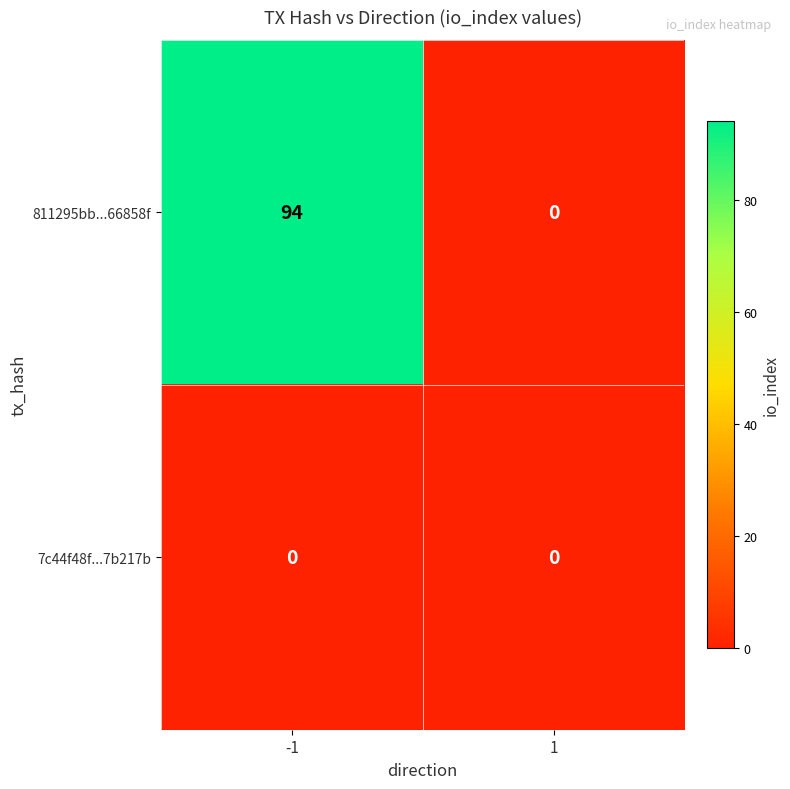

At which category is the sum across all series the highest?

-1